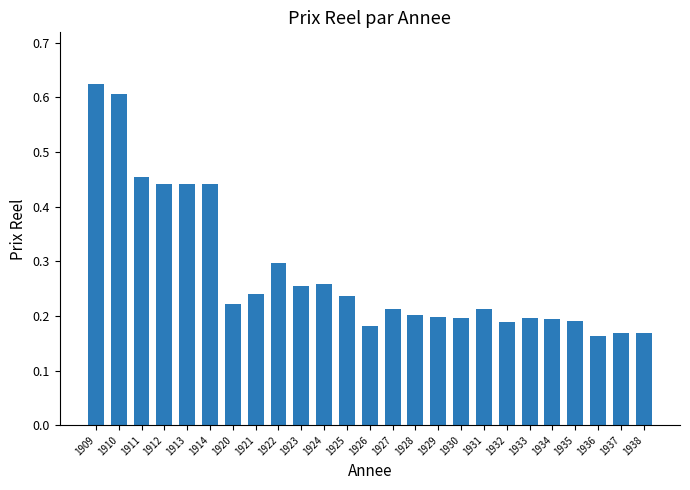

At which category does the chart reach its peak across all series?

1909